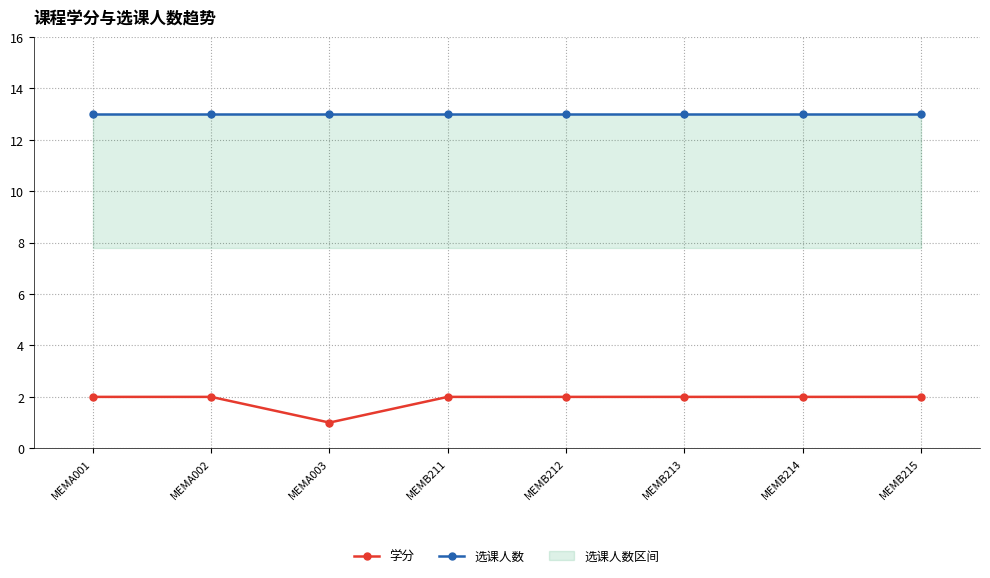

How many lines are shown in the chart?

2